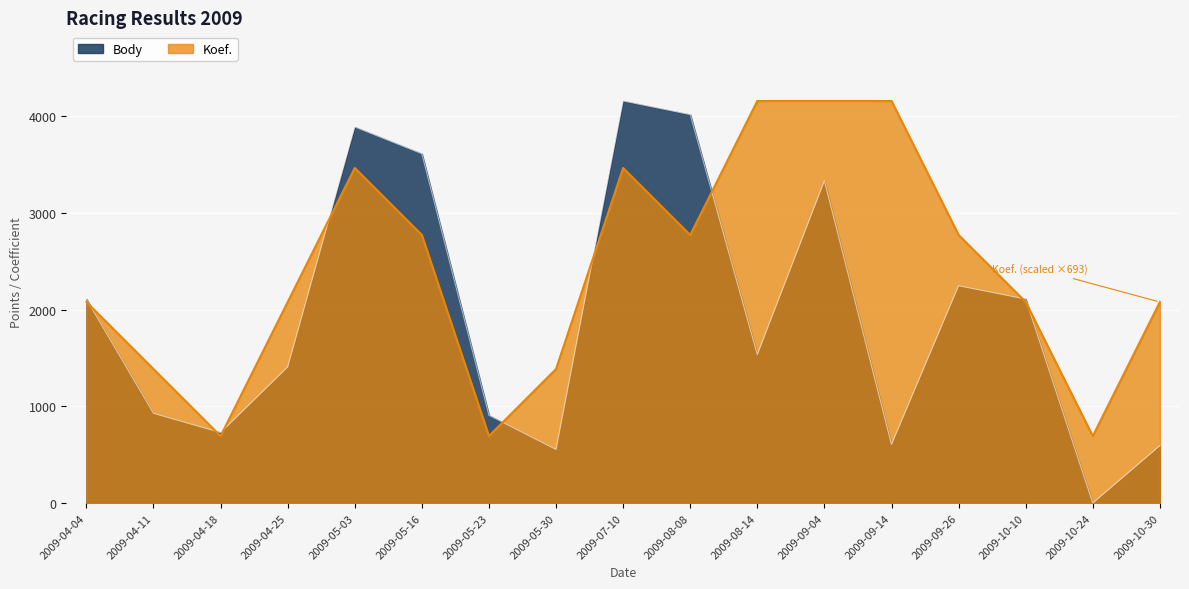

What is the value of the Koef. point at the 15th from the left?

2078.5